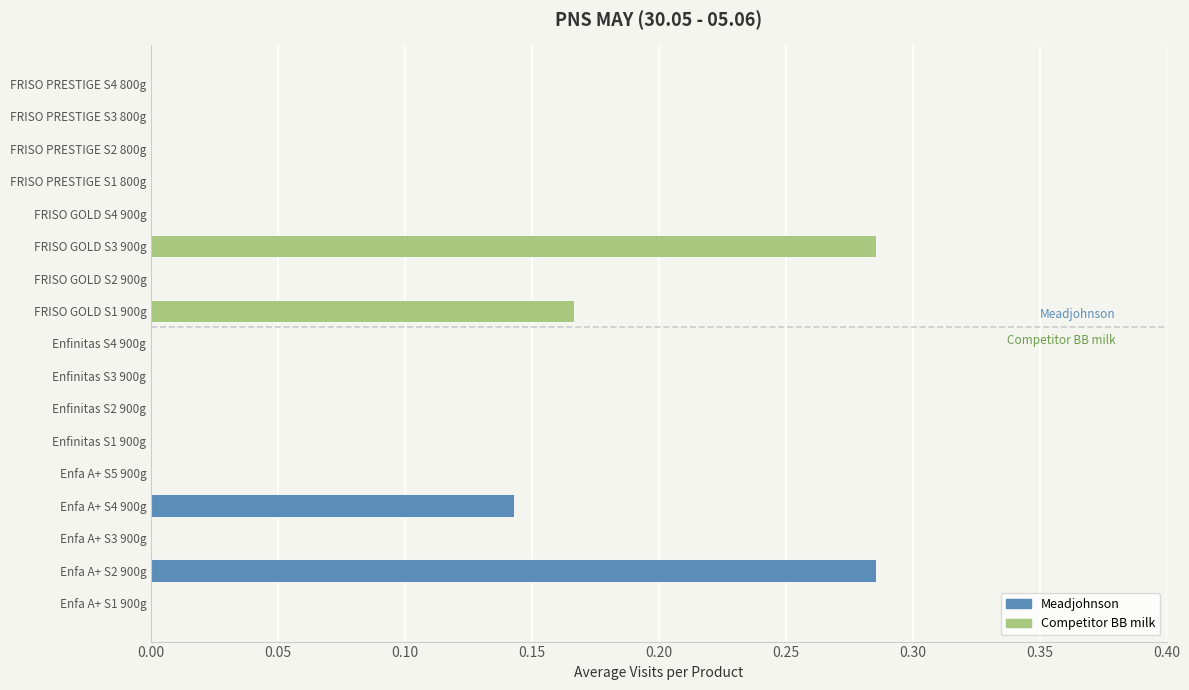

Reading left to right, extract all data points from this chart.

0.0	0.3	0.0	0.1	0.0	0.0	0.0	0.0	0.0	0.2	0.0	0.3	0.0	0.0	0.0	0.0	0.0